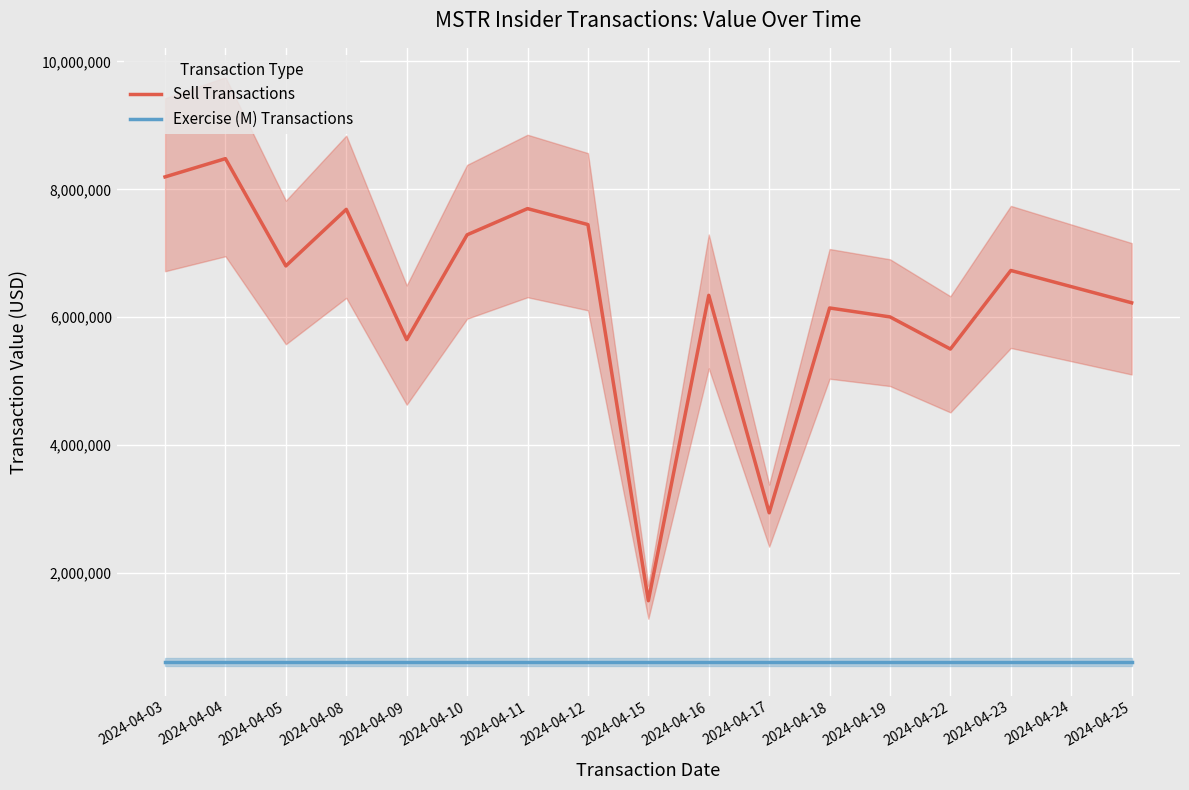

In Sell Transactions, how many points are higher than both neighbors (excluding endpoints)?

6